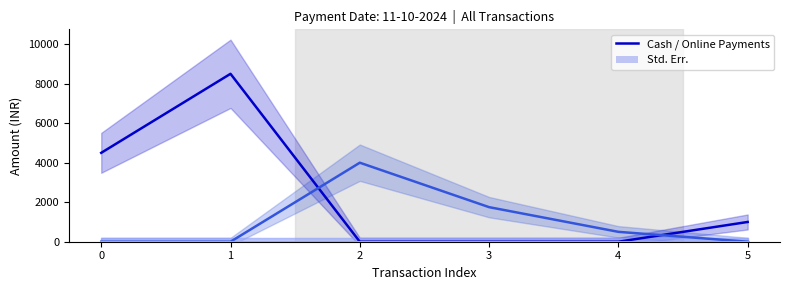

Between 2 and 3, which series saw the biggest shift?

Online